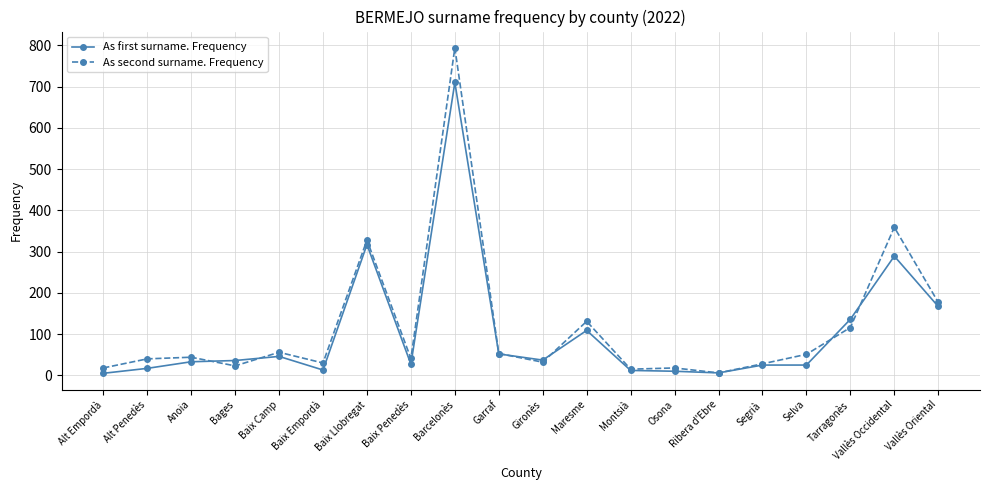

What is the sum of all As second surname. Frequency values?

2360